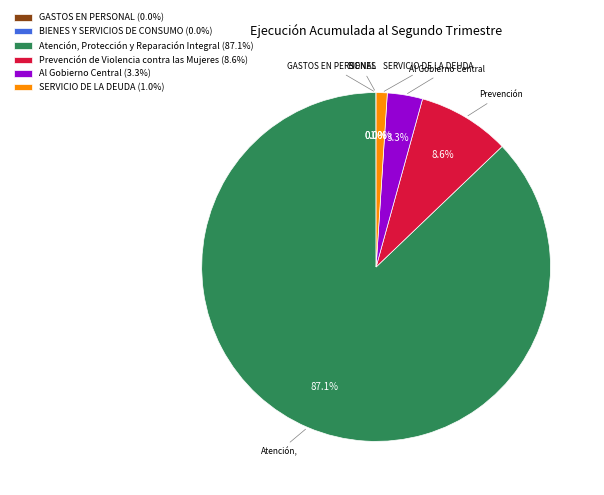

Which slice is the largest?

Atención, Protección y Reparación Integral